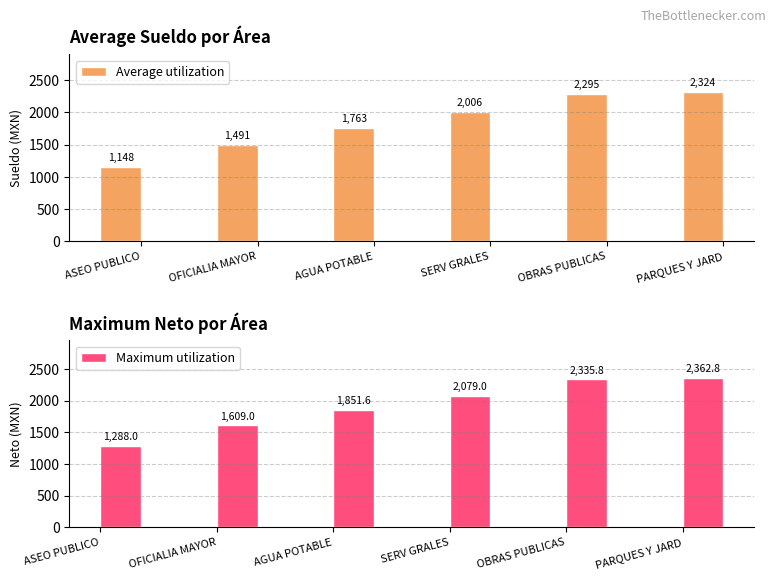

What is the maximum value shown in the chart?

2362.8